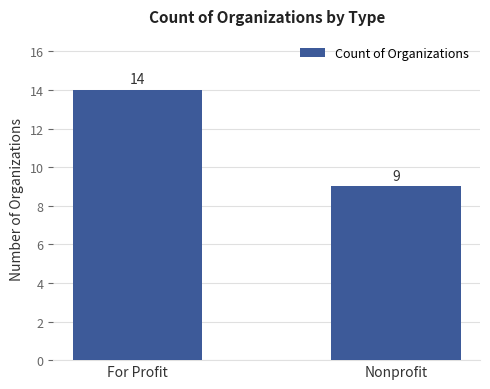

What position from the left is For Profit?

1